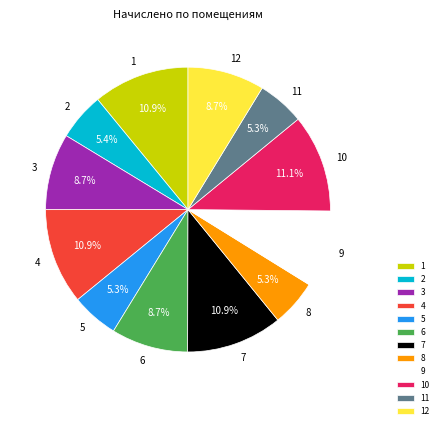

How many segments does this pie chart have?

12